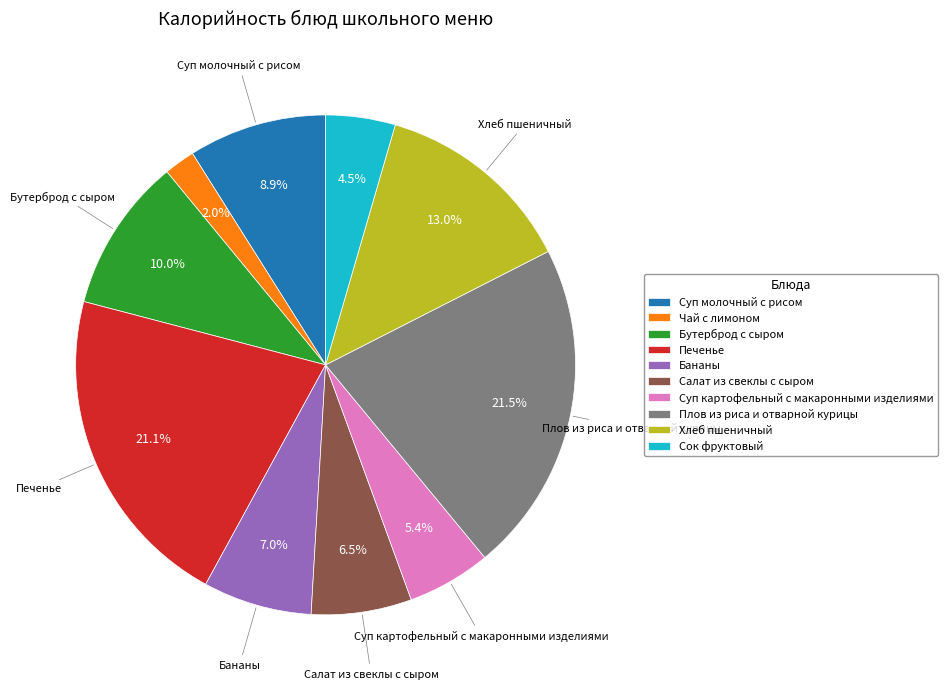

What is the ratio of the value at Суп картофельный с макаронными изделиями to the value at Бутерброд с сыром?

0.5